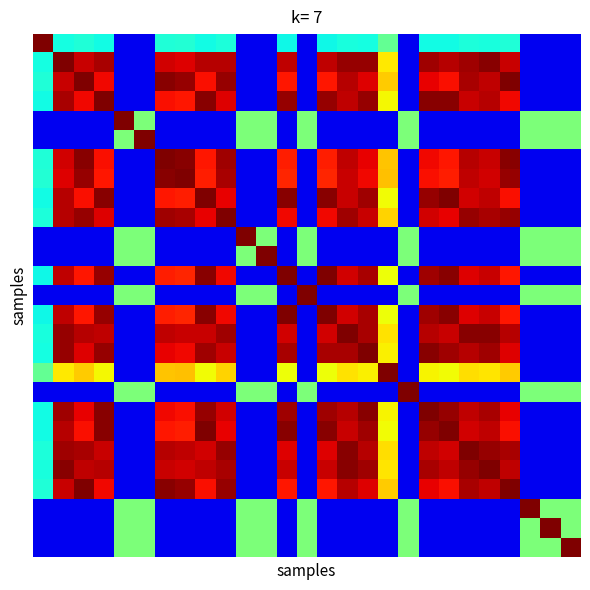

What is the smallest value displayed?

0.1